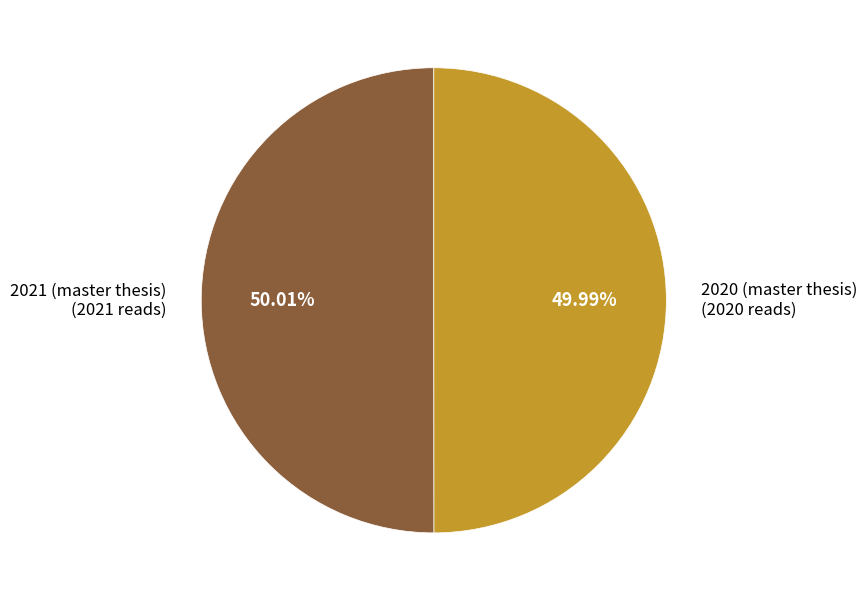

Does any single category account for the majority?

Yes